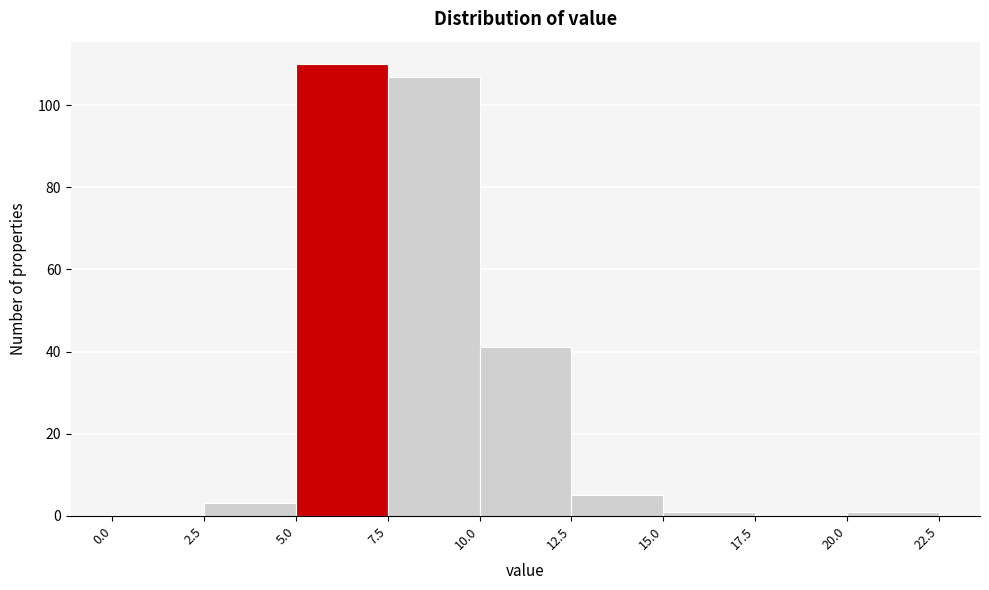

Reading left to right, list every bar in this chart as the range it spans on the x-axis followed by its height. The values are not printed on the chart, so give them approximately, as read against the axis.

0.0 to 2.5: 0
2.5 to 5.0: 4
5.0 to 7.5: 110
7.5 to 10.0: 108
10.0 to 12.5: 42
12.5 to 15.0: 6
15.0 to 17.5: under 2
17.5 to 20.0: 0
20.0 to 22.5: under 2